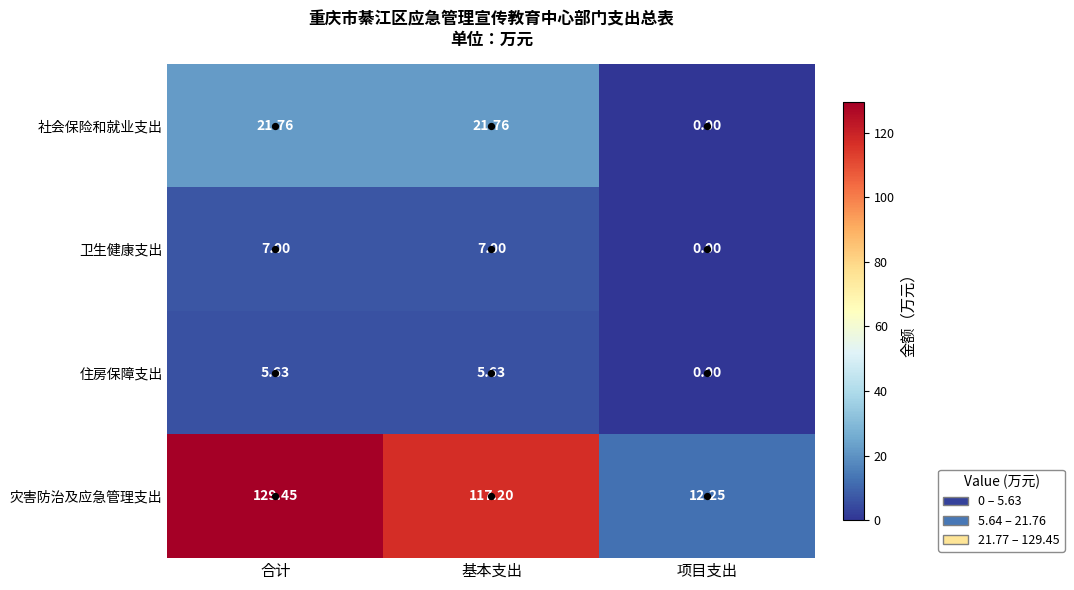

What is the spread (max minus min) of values at 基本支出?

111.6